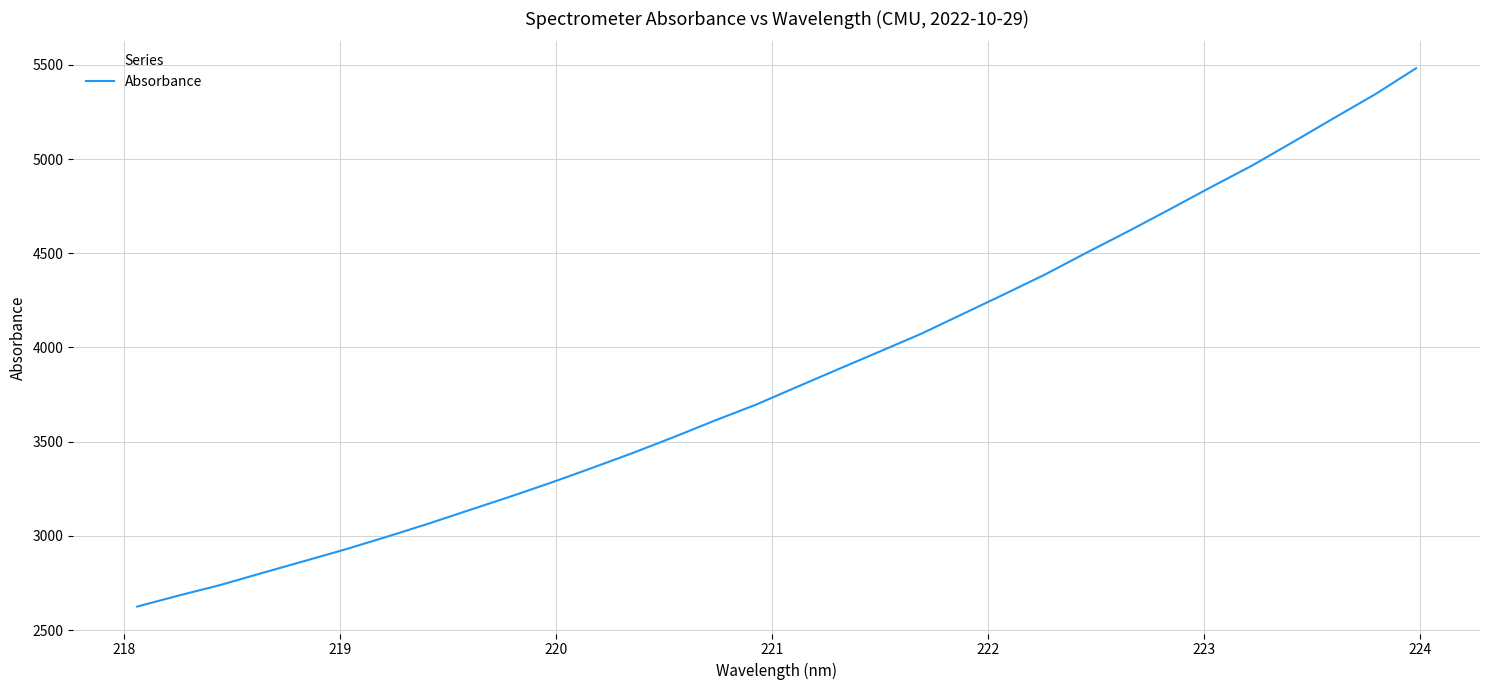

What is the smallest value displayed?

2625.1